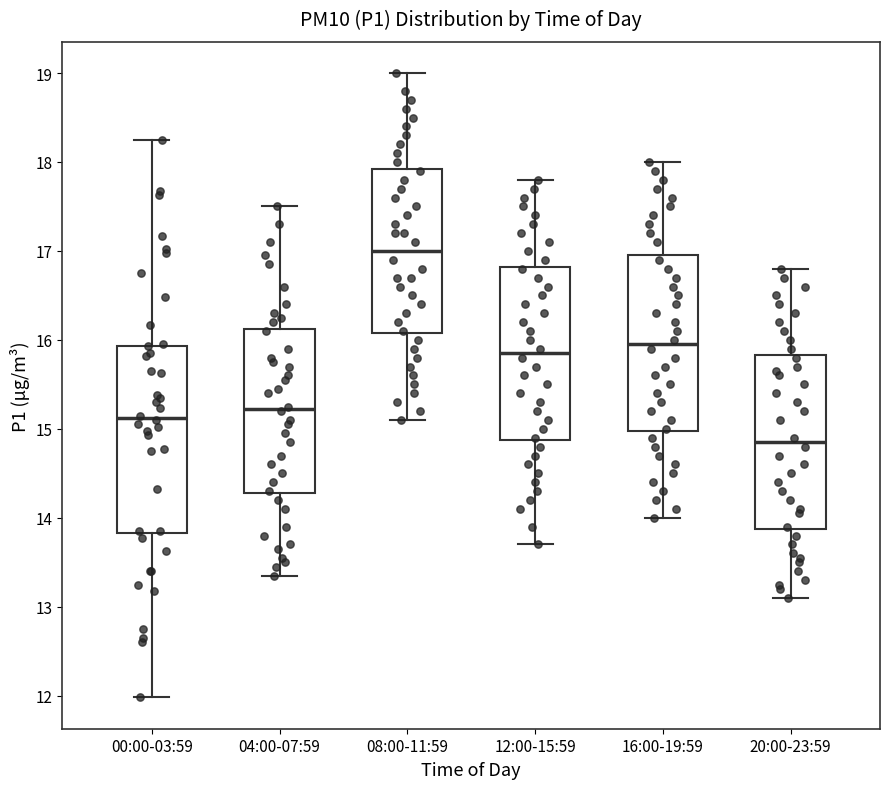

Comparing the boxes themselves (not the whiskers), which one is the tallest?

00:00-03:59